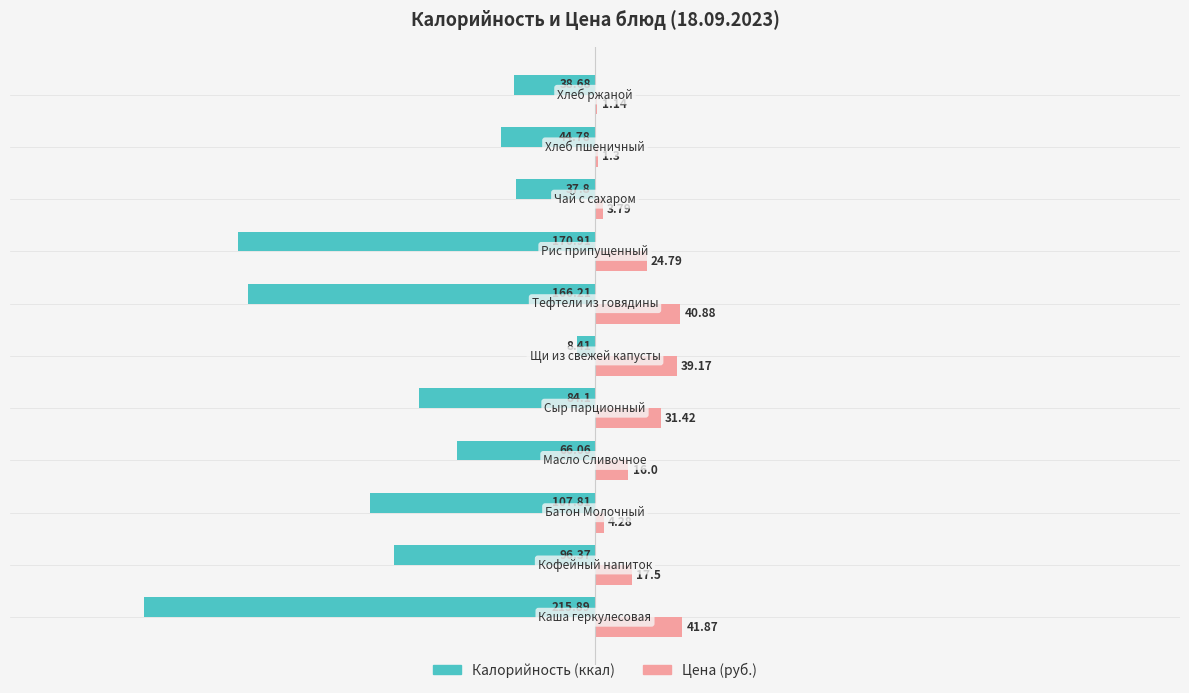

How many series are shown in this chart?

2